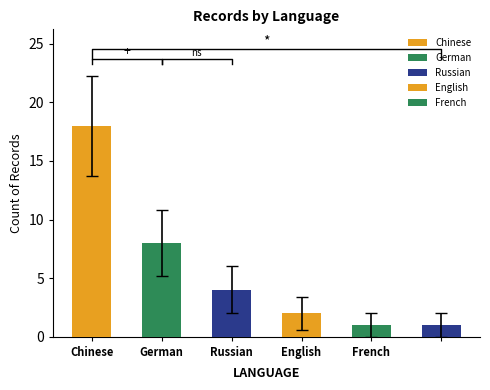

What is the difference between the values at French and Chinese?

17